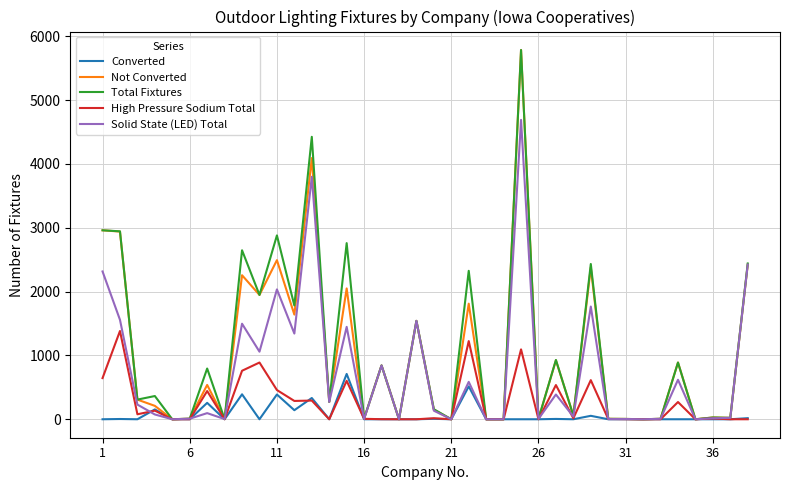

What is the highest value of the Solid State (LED) Total series?

4691